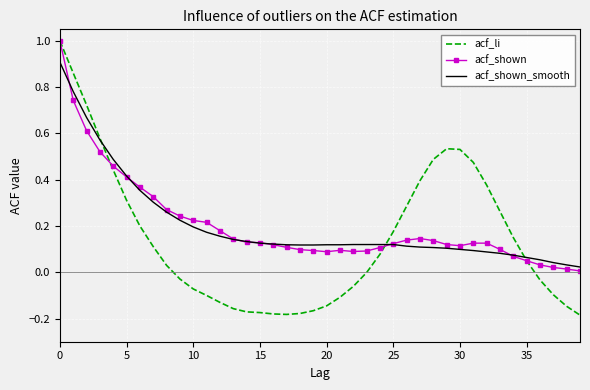

Which series has the largest range (max minus min)?

acf_li